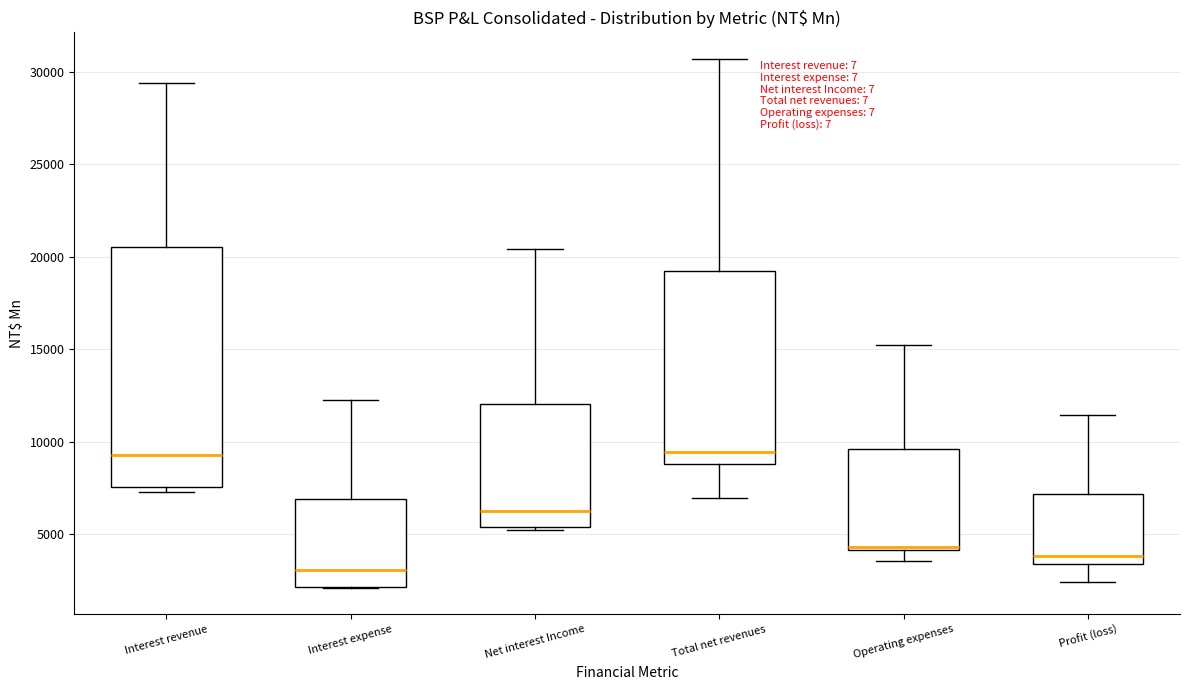

Reading left to right, transcribe this box plot: for each box, give where its median line is, the range the box spans, and where its two whiskers end, as read against the y-axis. The values are not printed on the chart, so give them approximately, as read against the axis.

Interest revenue: median 9500, box 7500 to 20500, whiskers 7500 (just below the box's lower edge) to 29500
Interest expense: median 3000, box 2000 to 7000, whiskers 2000 to 12500
Net interest Income: median 6000, box 5500 to 12000, whiskers 5000 to 20500
Total net revenues: median 9500, box 9000 to 19000, whiskers 7000 to 30500
Operating expenses: median 4500, box 4000 to 9500, whiskers 3500 to 15000
Profit (loss): median 4000, box 3500 to 7000, whiskers 2500 to 11500